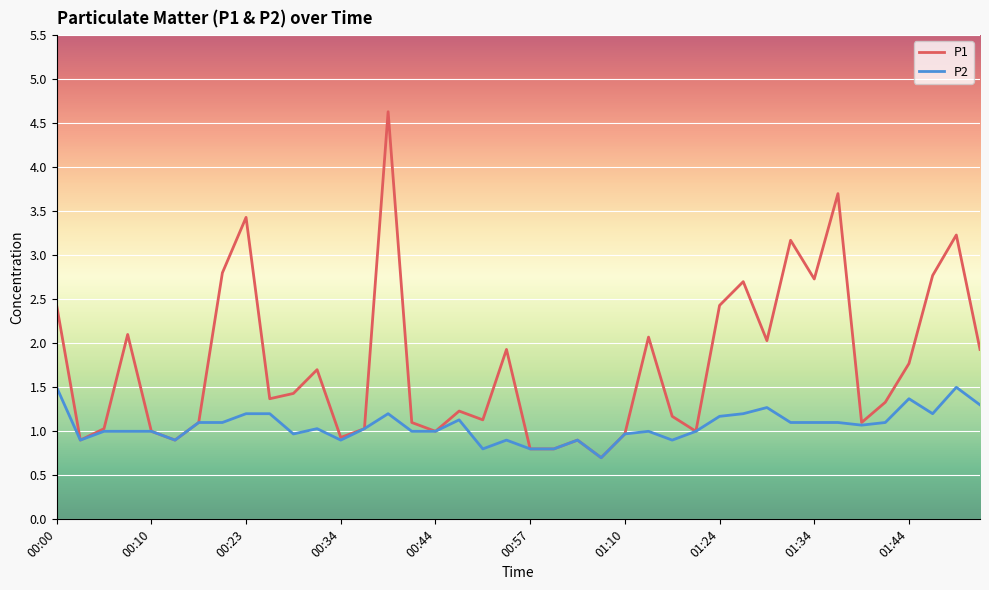

What is the lowest value of the P2 series?

0.7